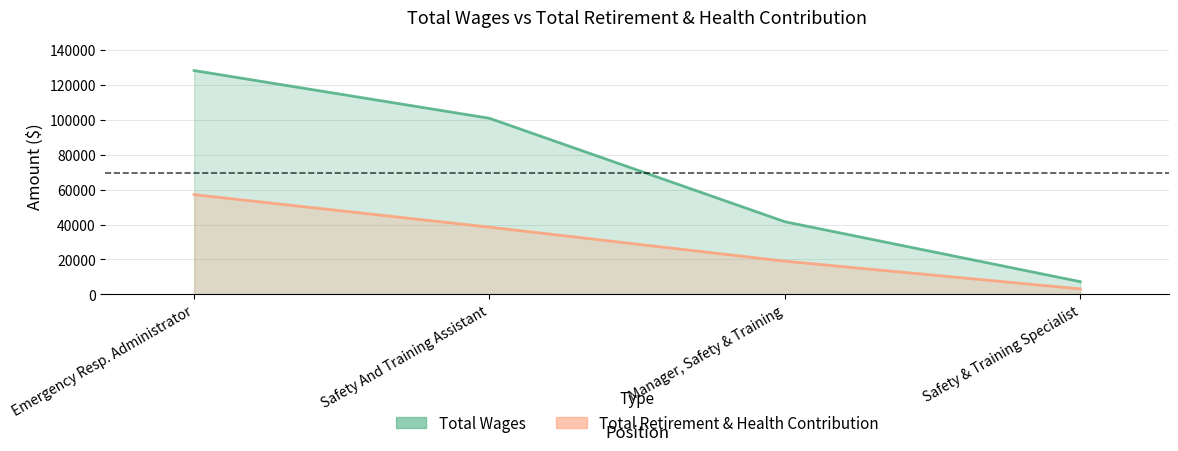

Read the Total Retirement & Health Contribution value at Safety And Training Assistant.

38517